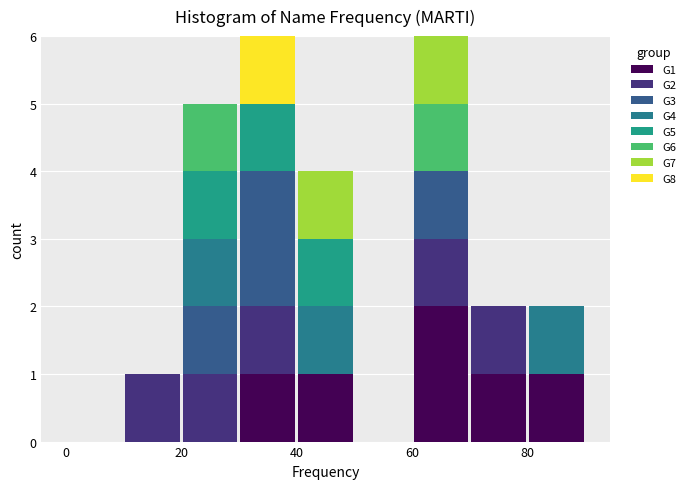

Reading left to right, transcribe this chart: for each stacked bar, give the range it covers on the x-axis and its total height. The values are not printed on the chart, so give them approximately, as read against the axis.

0 to 10: 0
10 to 20: 1
20 to 30: 5
30 to 40: 6
40 to 50: 4
50 to 60: 0
60 to 70: 6
70 to 80: 2
80 to 90: 2